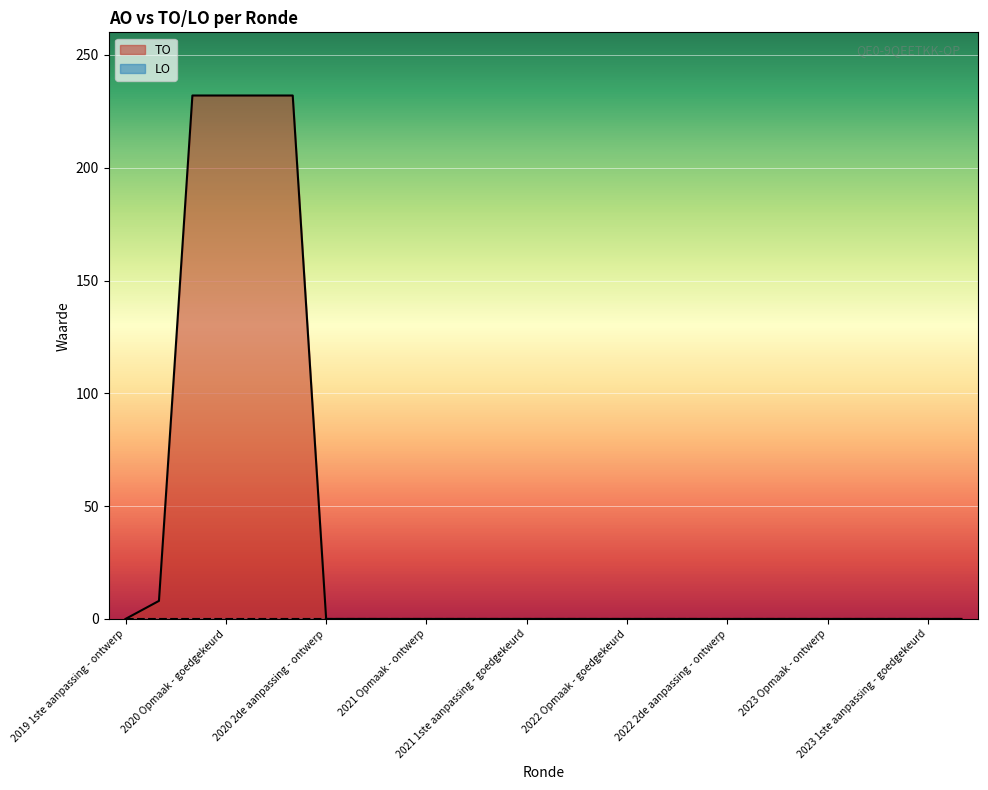

What is the maximum value for TO?

232